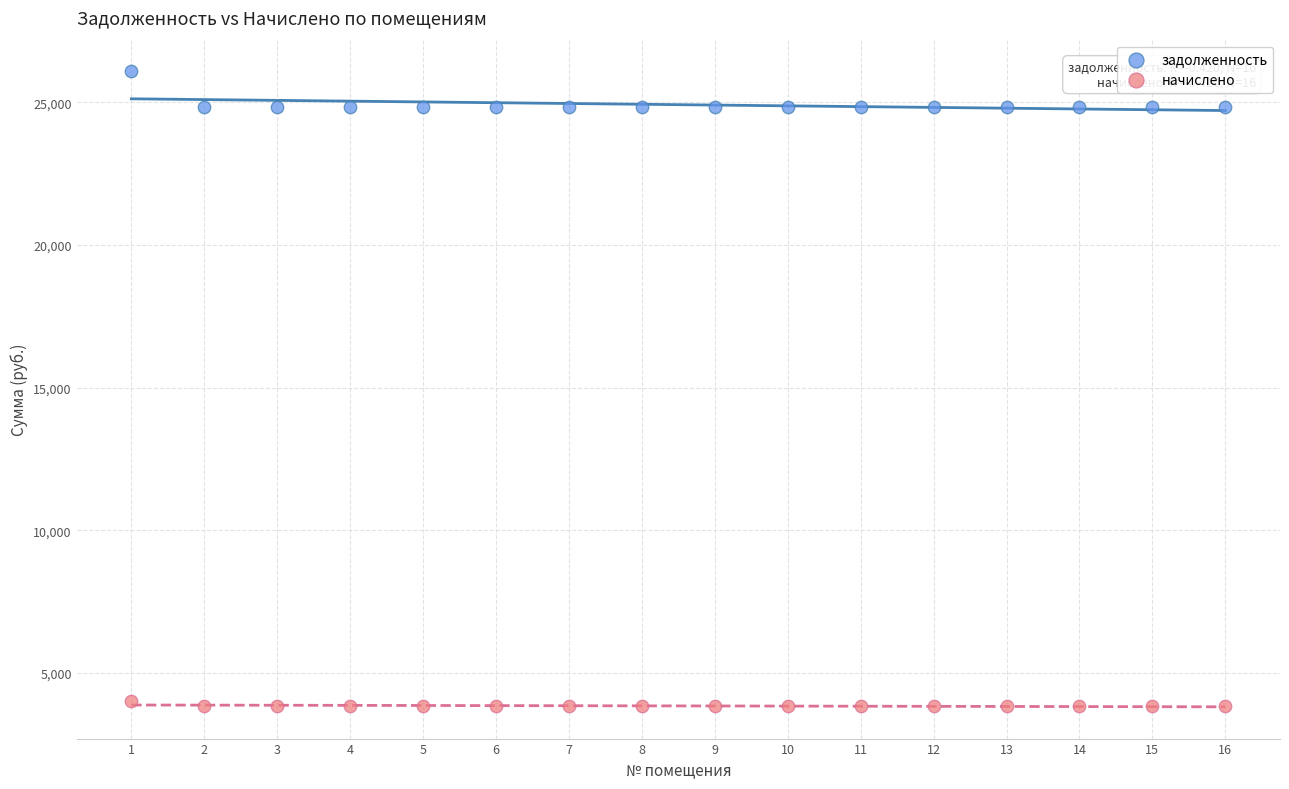

Across all data points, what is the range of Y values (max minus min)?

22237.0